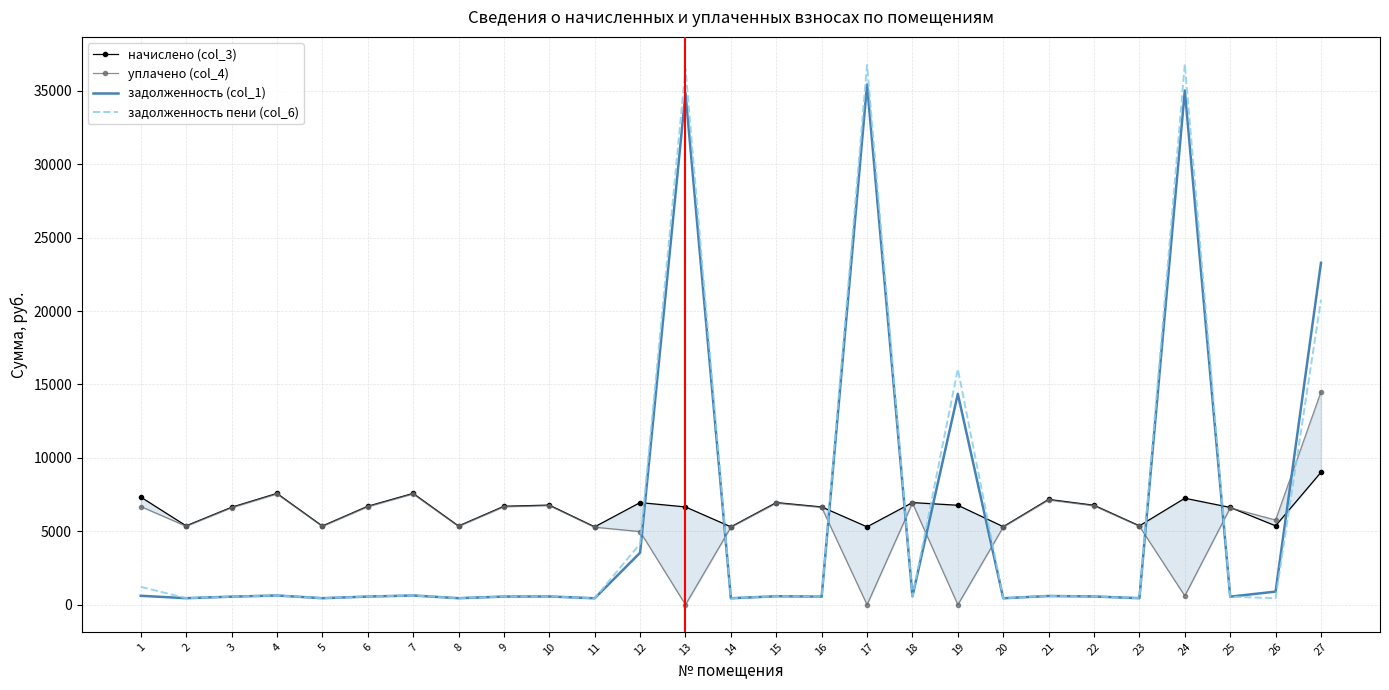

What is the difference between the maximum and minimum values in the задолженность пени (col_6) series?

36384.4